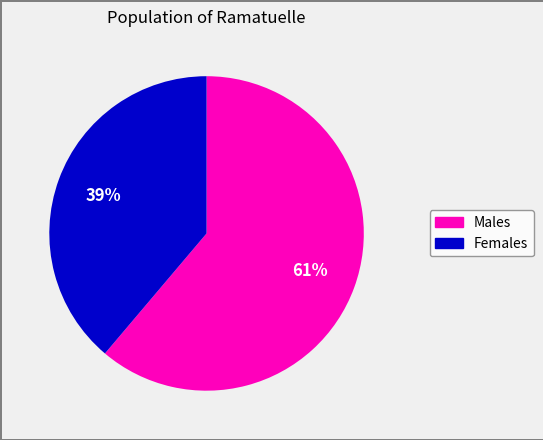

To the nearest percent, what is the difference between the largest and smallest slice percentages?

22%